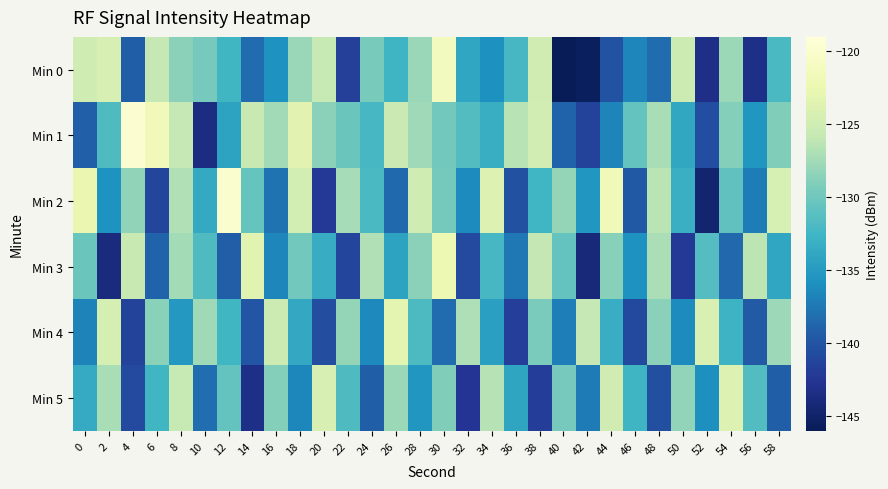

What is the smallest value displayed?

-146.4